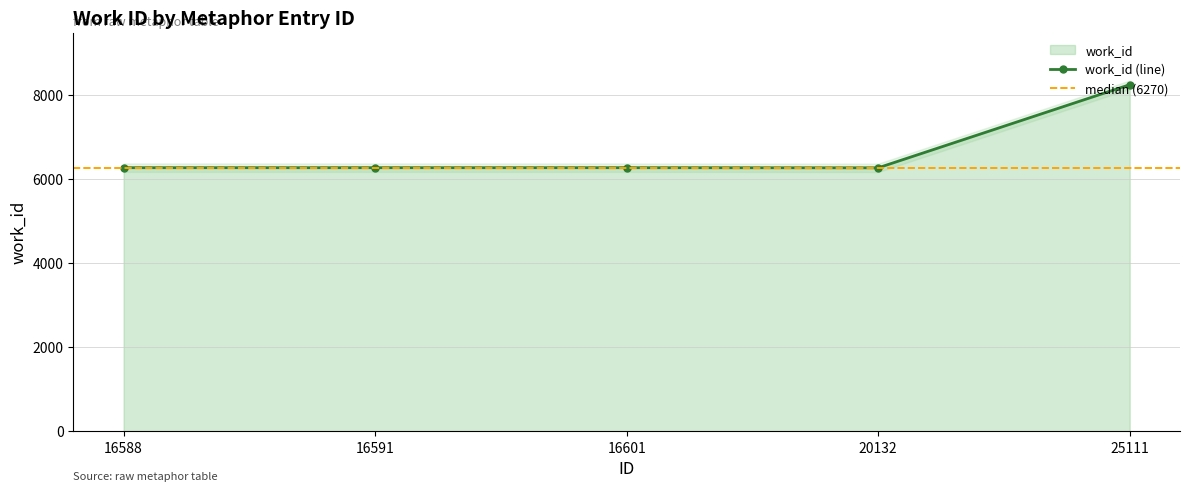

List the labels in order of value, smallest first.

20132, 16588, 16591, 16601, 25111